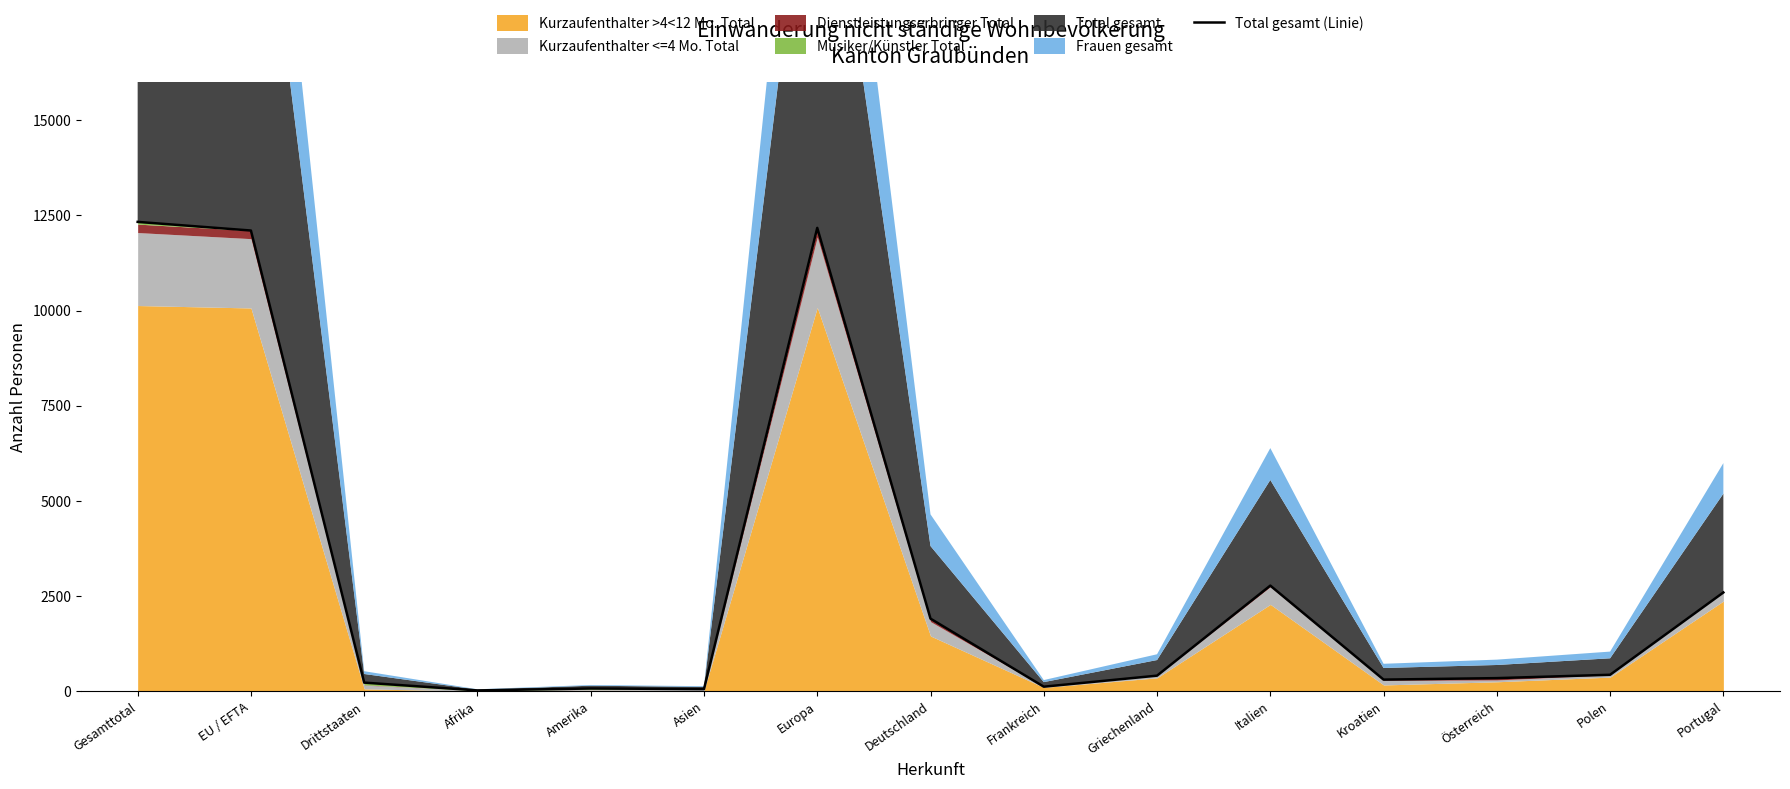

Between Italien and Afrika, which is larger?

Italien